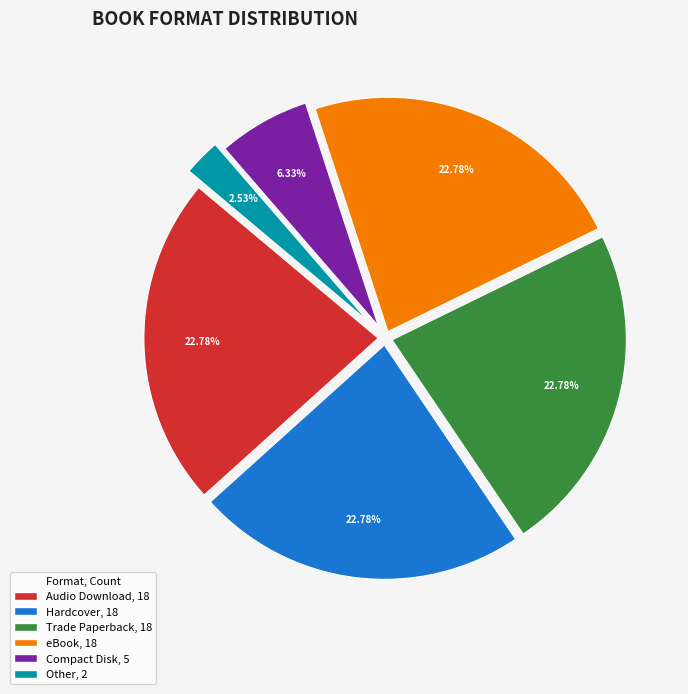

Does any single category account for the majority?

No